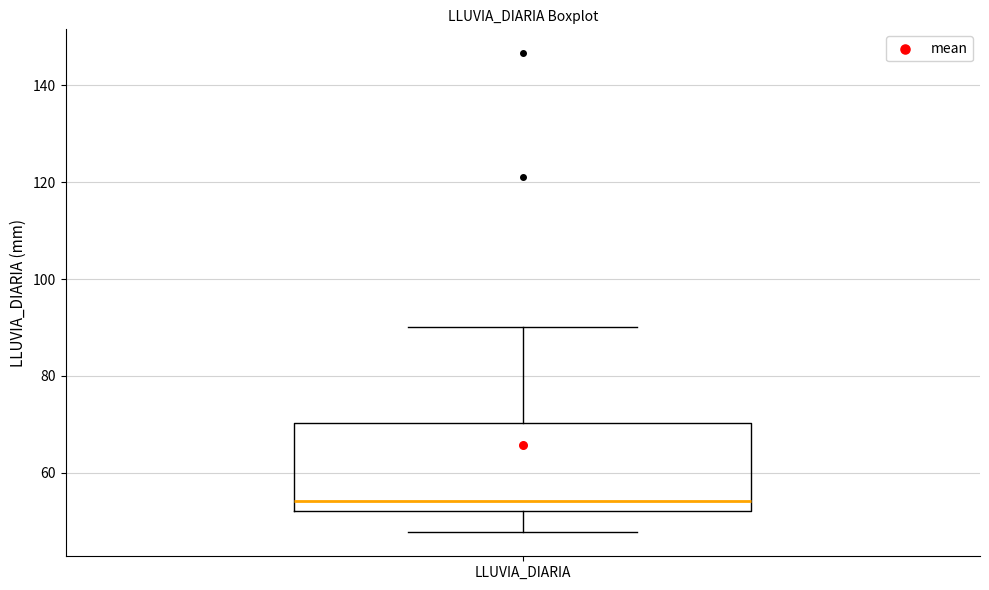

Transcribe this box plot: give where the median line is, the range the box spans, and where the two whiskers end, as read against the y-axis. The values are not printed on the chart, so give them approximately, as read against the axis.

median 54, box 52 to 70, whiskers 48 to 90